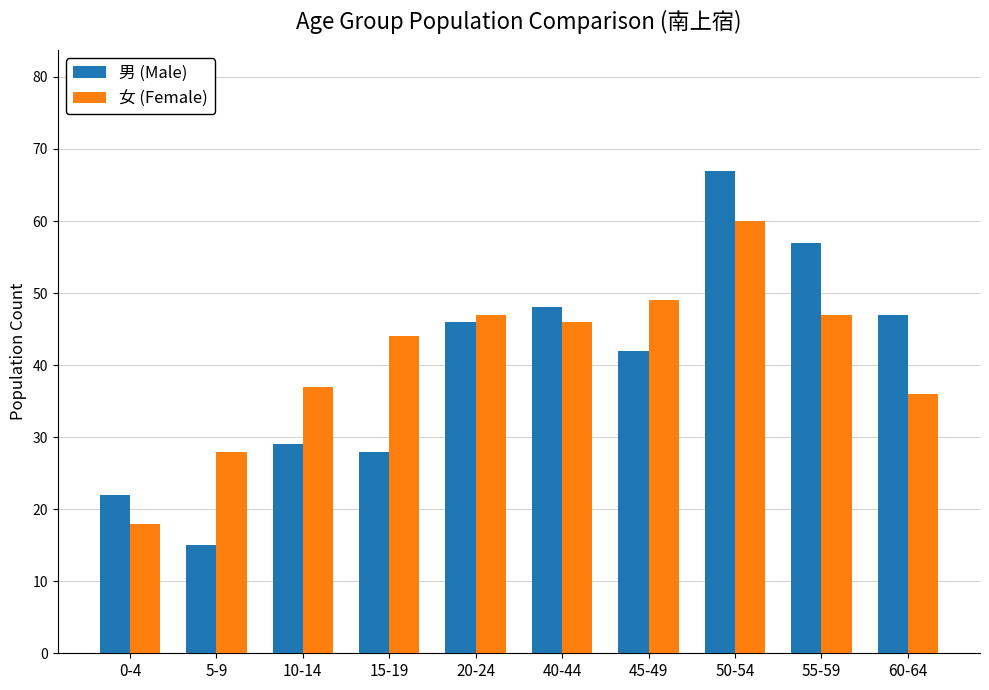

Is the value of 女 (Female) at 5-9 greater than the value of 男 (Male) at 20-24?

No